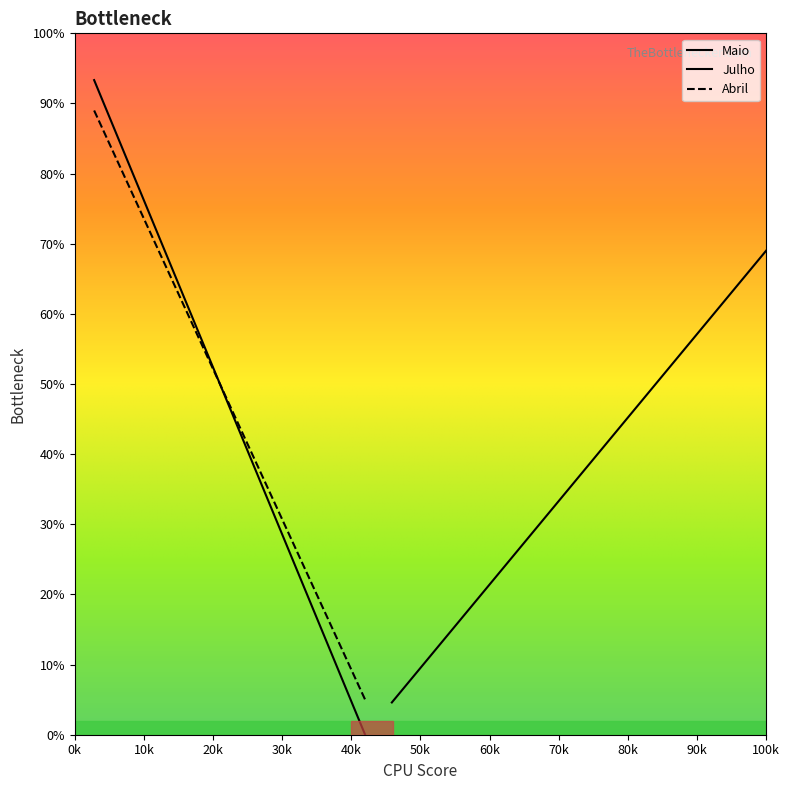

Between 11 and 10, which is larger?

10